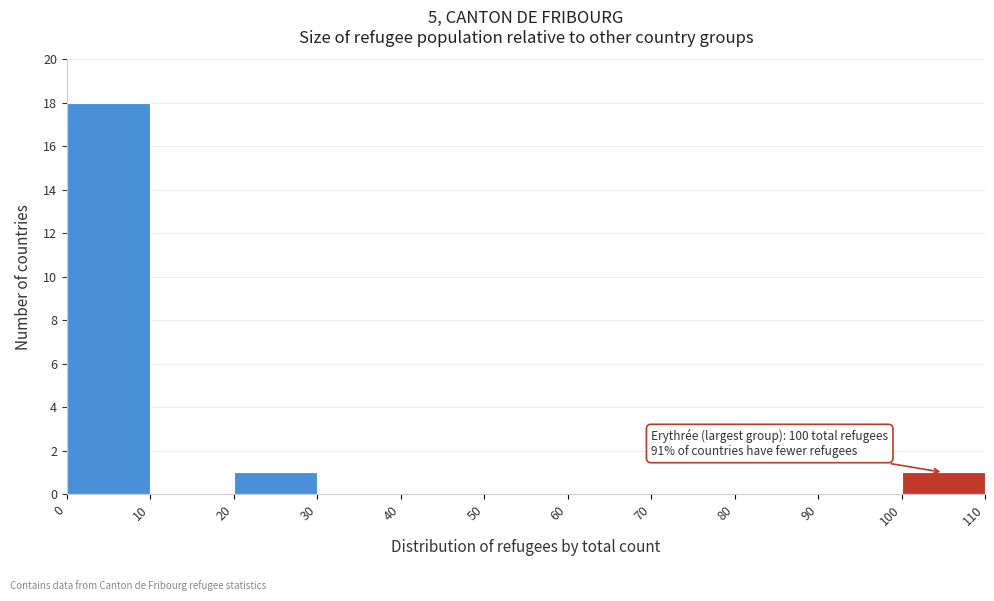

Over which range of the x-axis is the bar tallest?

0 to 10